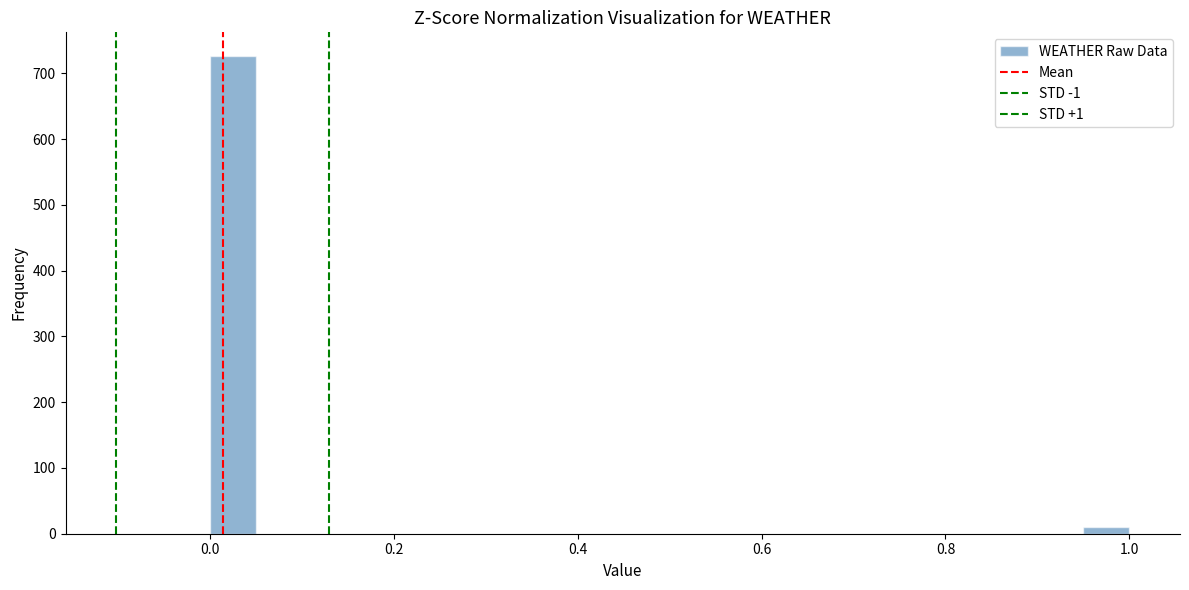

Read against the x-axis, roughly where is the centre of the tallest bar?

0.02